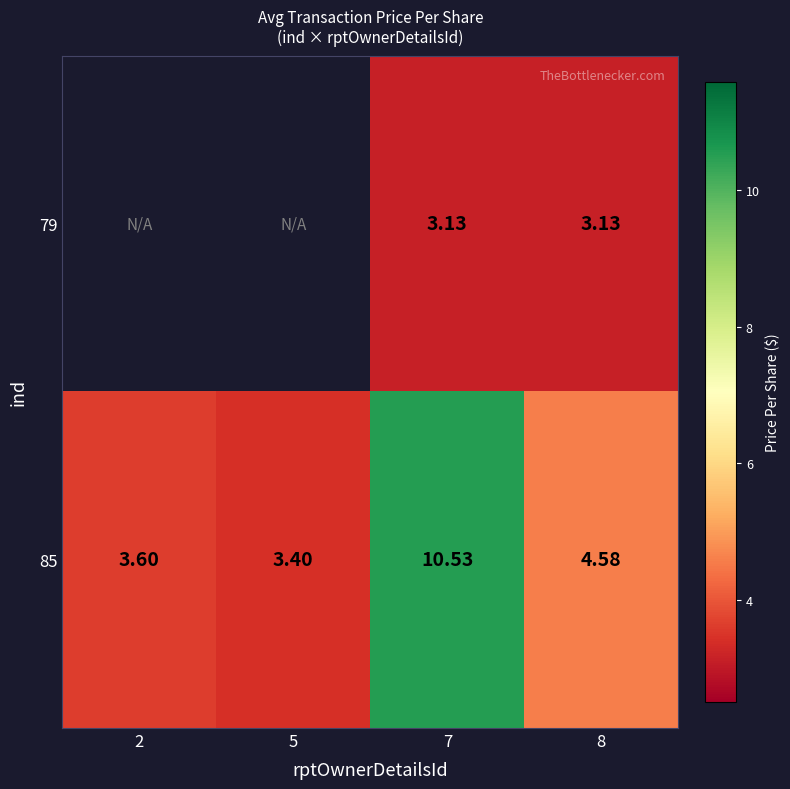

How many data points in 79 are above 3?

2